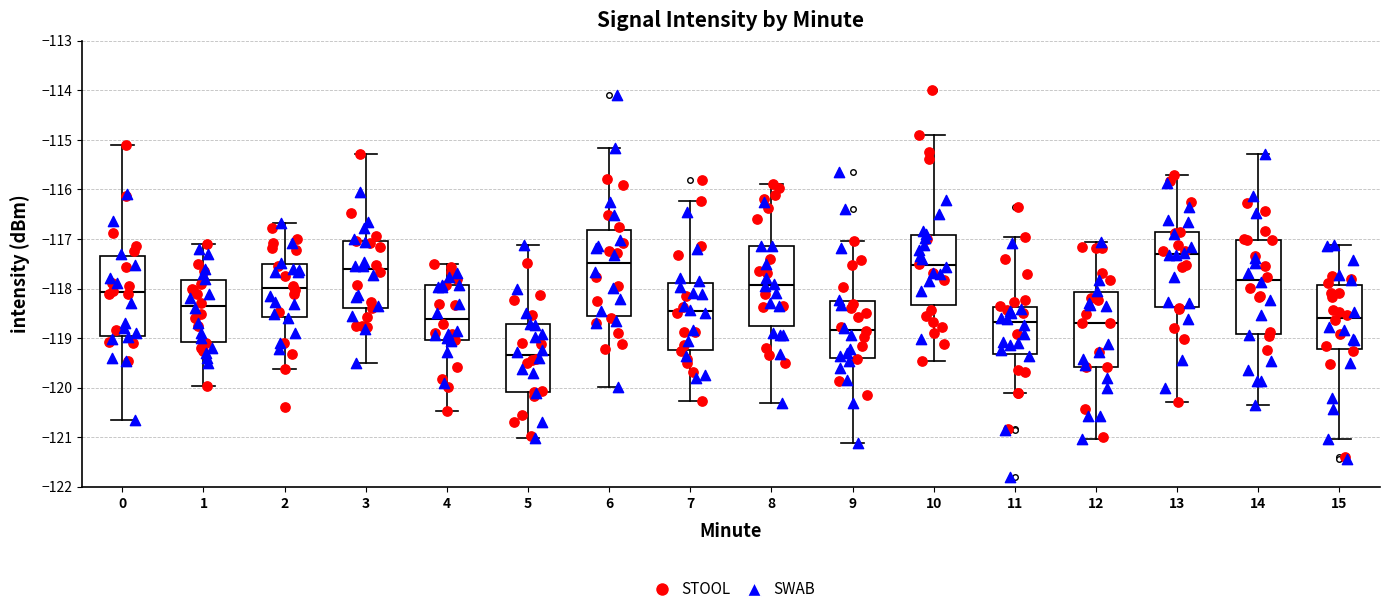

Reading left to right, read every box against the y-axis: the position of its median line, the range the box covers, and the ends of its whiskers. The values are not printed on the chart, so give them approximately, as read against the axis.

0: median -118.1, box -118.9 to -117.4, whiskers -120.6 to -115.1
1: median -118.3, box -119.1 to -117.8, whiskers -120.0 to -117.1
2: median -118.0, box -118.6 to -117.5, whiskers -119.6 to -116.7
3: median -117.6, box -118.4 to -117.0, whiskers -119.5 to -115.3
4: median -118.6, box -119.0 to -117.9, whiskers -120.5 to -117.5
5: median -119.3, box -120.1 to -118.7, whiskers -121.0 to -117.1
6: median -117.5, box -118.6 to -116.8, whiskers -120.0 to -115.2
7: median -118.5, box -119.2 to -117.9, whiskers -120.3 to -116.2
8: median -117.9, box -118.8 to -117.1, whiskers -120.3 to -115.9
9: median -118.8, box -119.4 to -118.3, whiskers -121.1 to -117.0
10: median -117.5, box -118.3 to -116.9, whiskers -119.5 to -114.9
11: median -118.7, box -119.3 to -118.4, whiskers -120.1 to -117.0
12: median -118.7, box -119.6 to -118.1, whiskers -121.0 to -117.1
13: median -117.3, box -118.4 to -116.9, whiskers -120.3 to -115.7
14: median -117.8, box -118.9 to -117.0, whiskers -120.3 to -115.3
15: median -118.6, box -119.2 to -117.9, whiskers -121.0 to -117.1